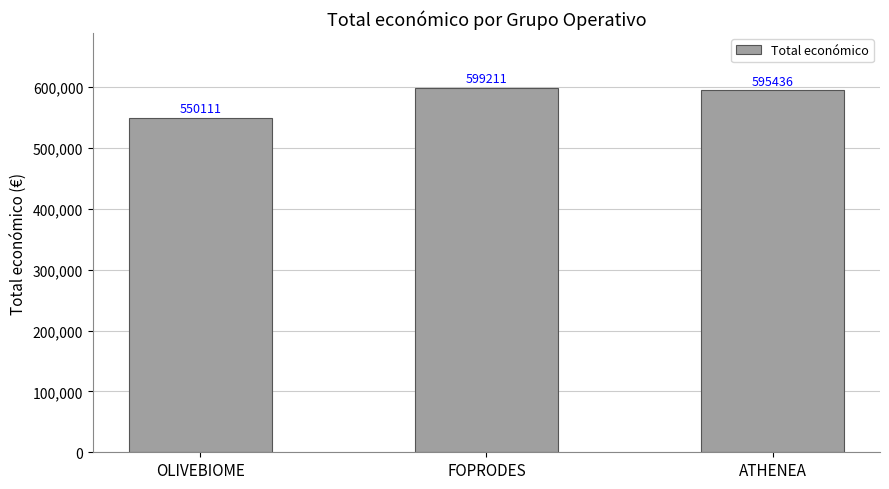

What is the approximate value at FOPRODES, to the nearest 50?

599200